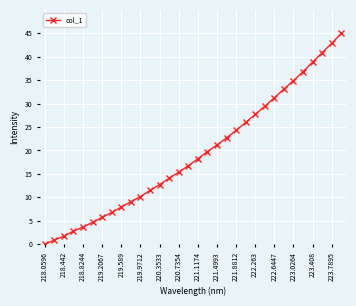

What is the difference between the maximum and minimum values?

45.0